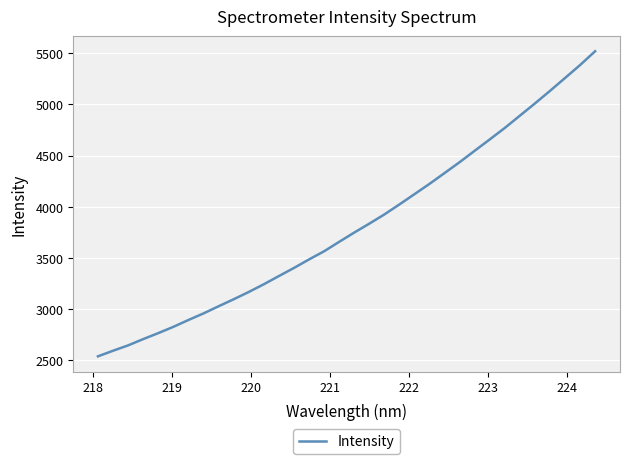

What is the difference between the maximum and minimum values?

2983.1